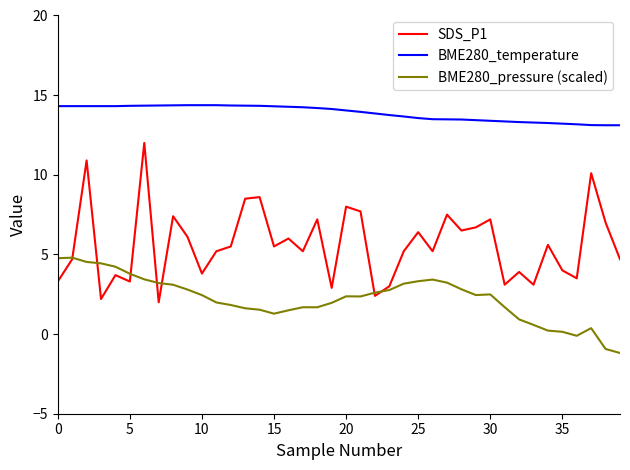

What is the minimum value shown in the chart?

-1.2